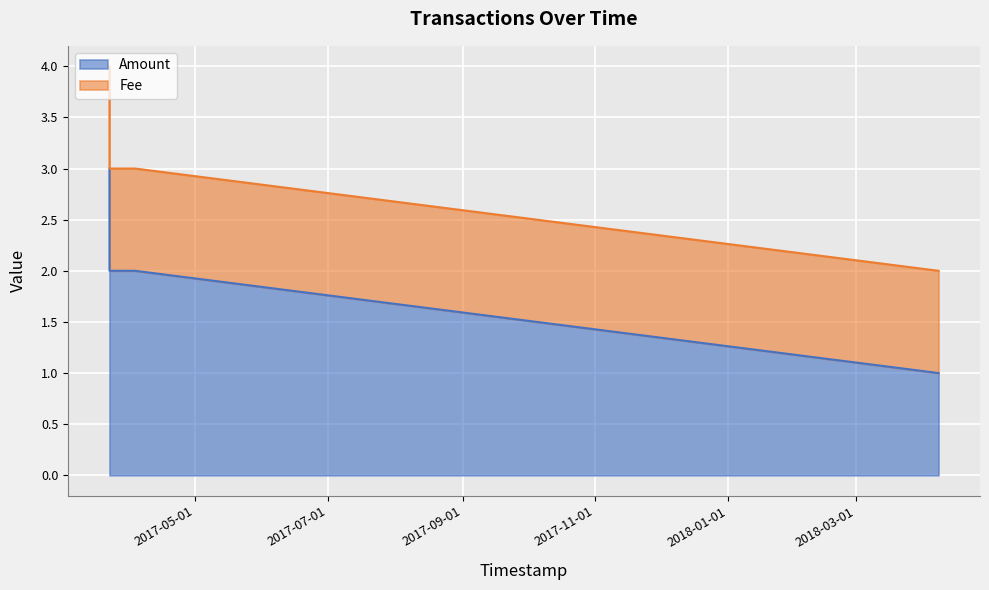

Which category has the lowest value across all series?

2018-04-07 17:12:31